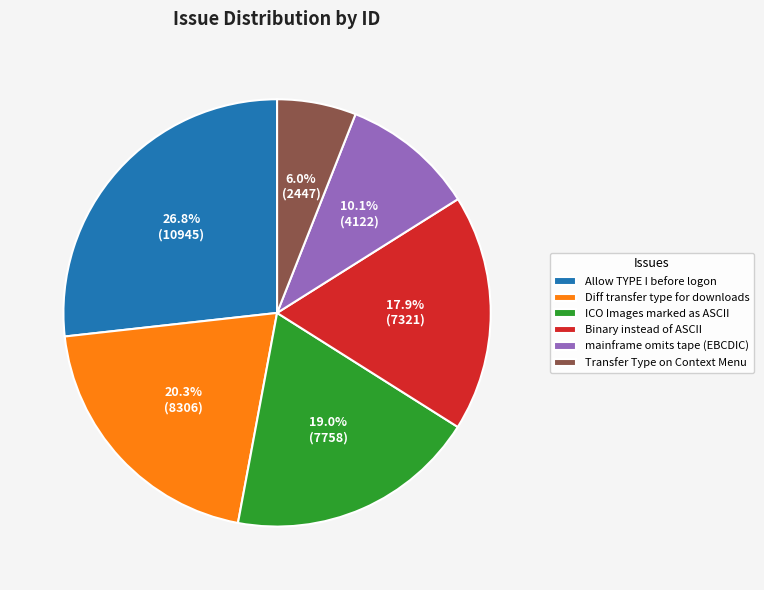

To the nearest percent, what is the difference between the largest and smallest slice percentages?

21%